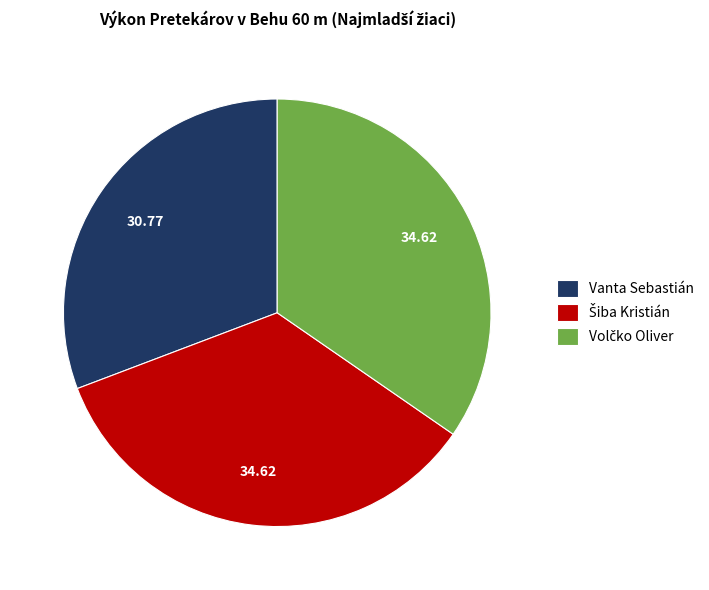

Which slice is the smallest?

Vanta Sebastián